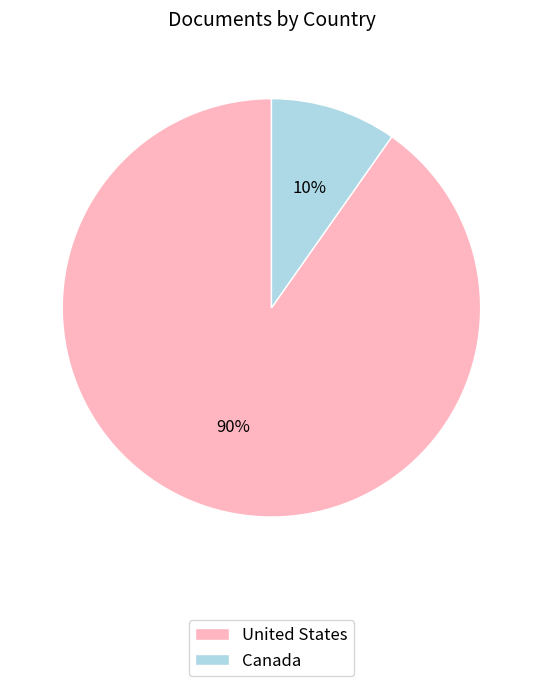

Between United States and Canada, which is larger?

United States